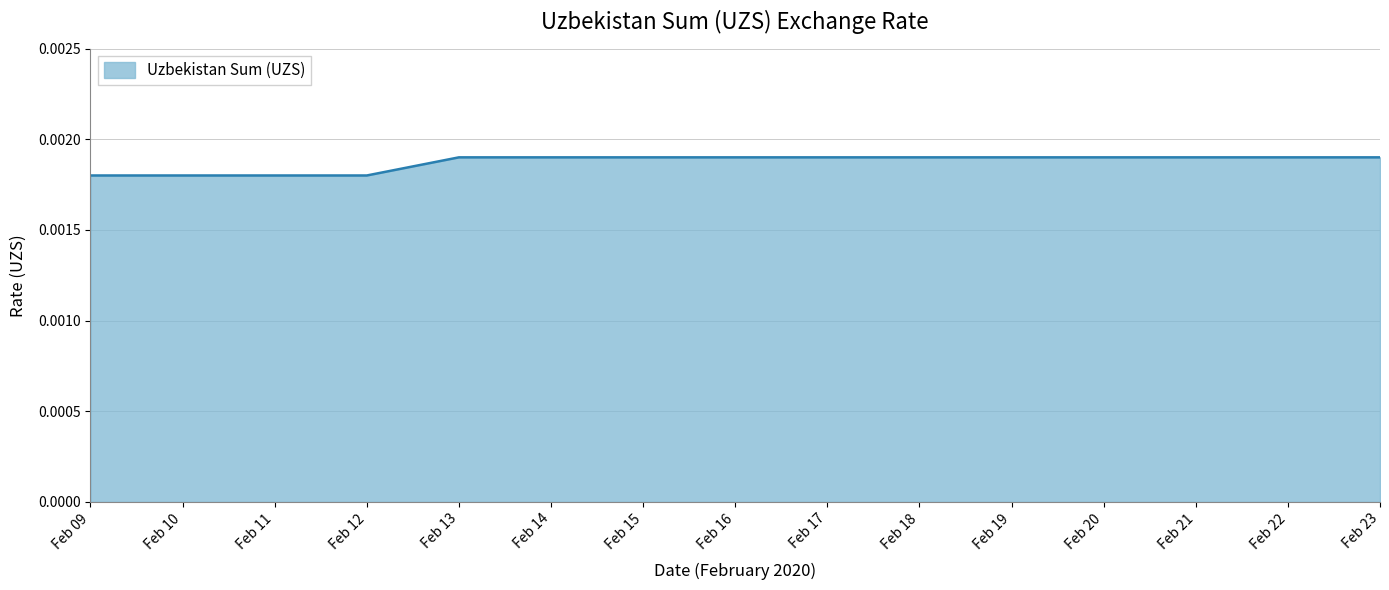

Between Feb 17 and Feb 10, which is larger?

Feb 17